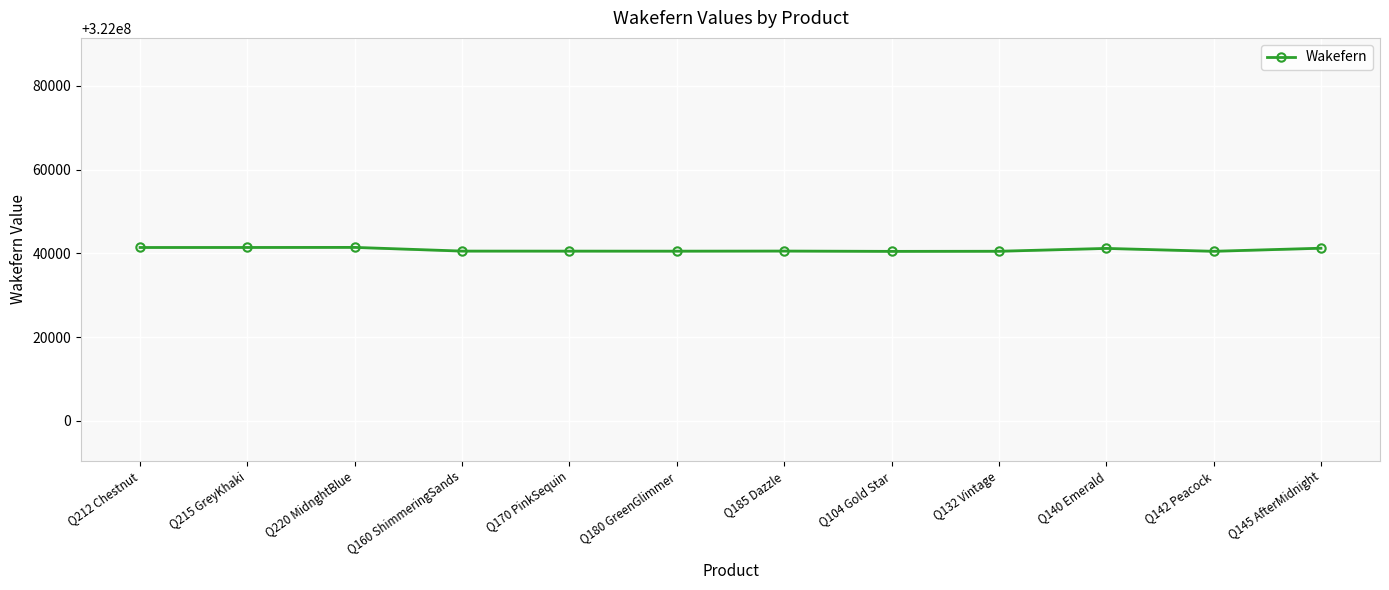

What is the greatest value displayed?

322041418